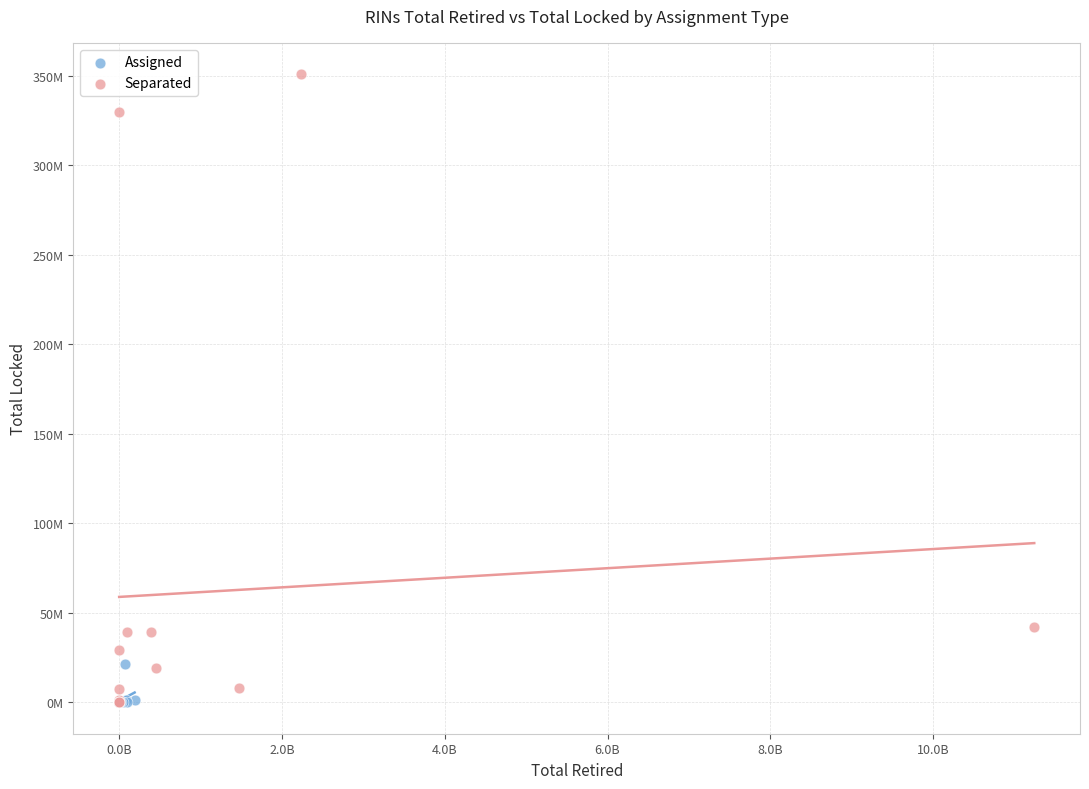

Which series has the widest spread of Y values?

Separated